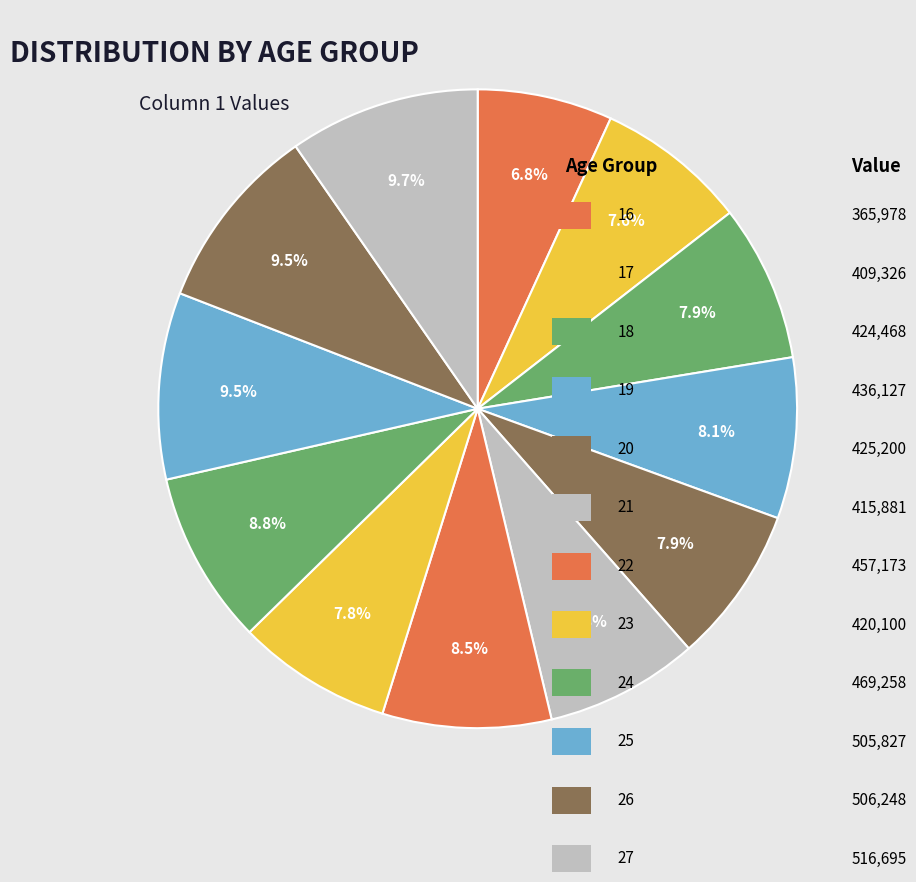

How many segments does this pie chart have?

12